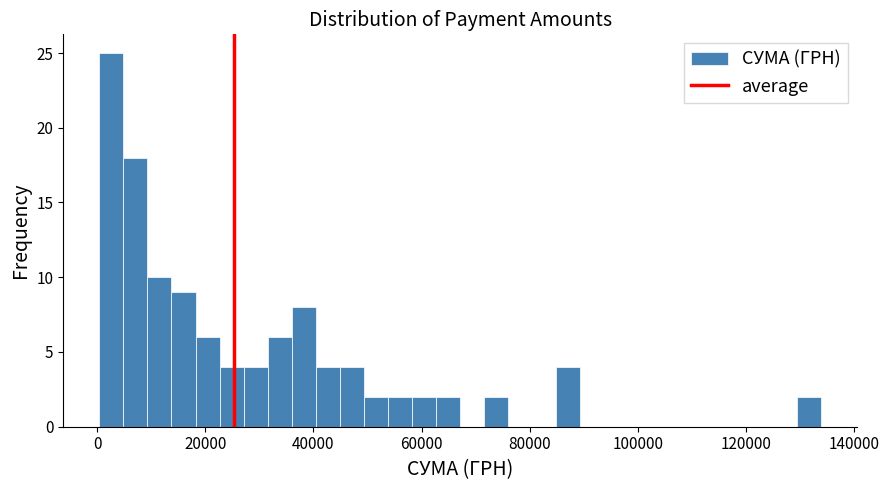

Read against the x-axis, roughly where is the centre of the tallest bar?

2000